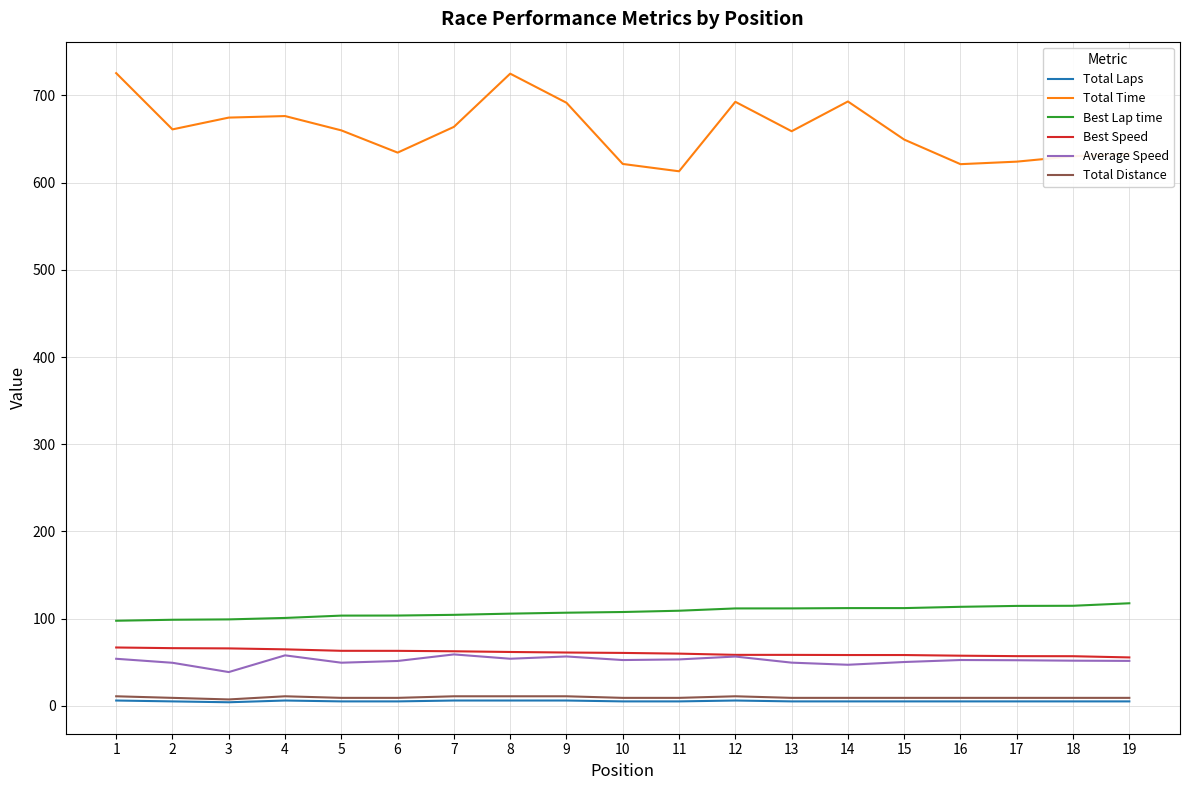

The value of Best Speed at 16 is 82.3. True or false?

False